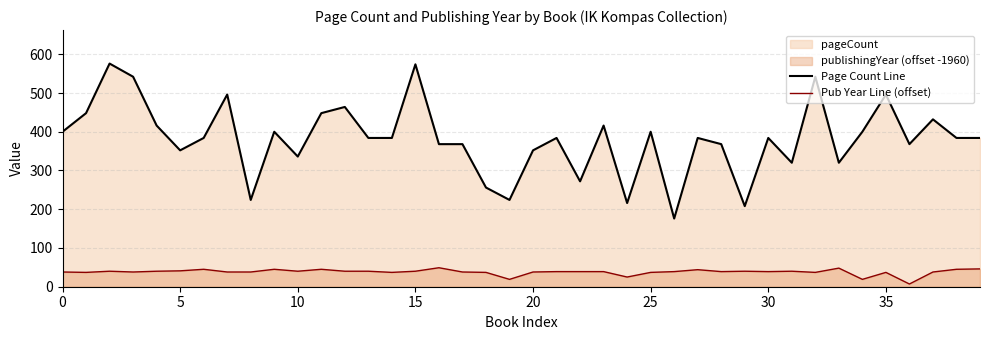

True or false: Page Count Line has a value of 368 at 36.

True